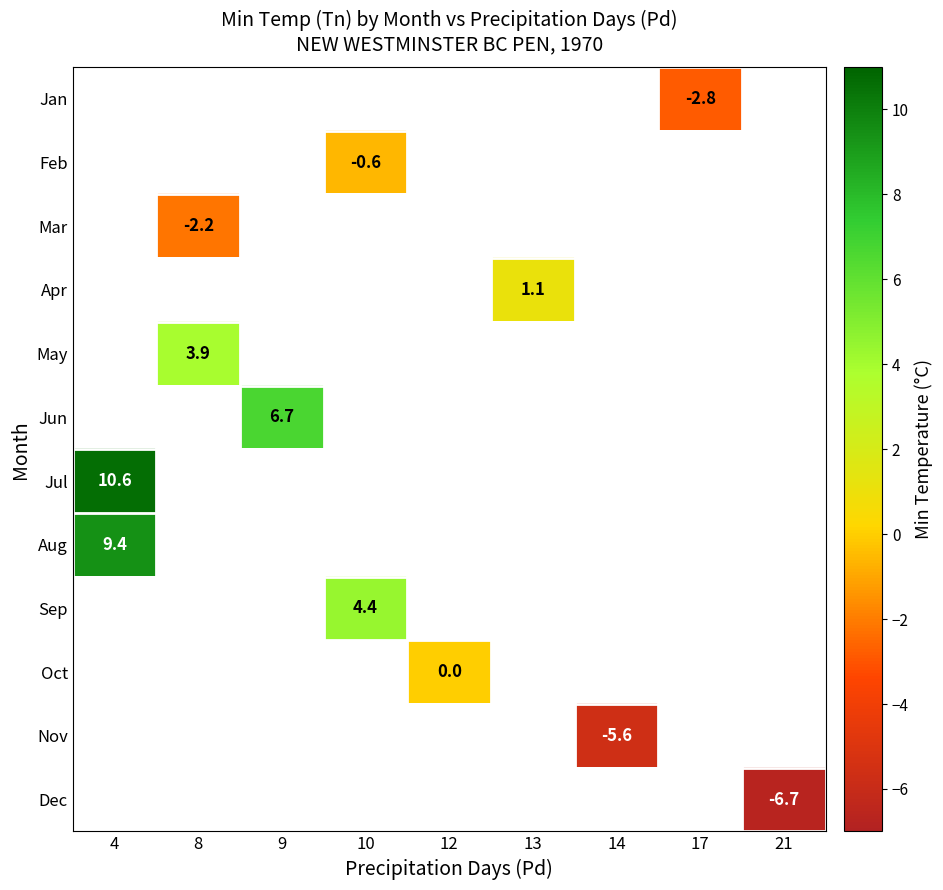

True or false: Jul has a value of 10.6 at 4.

True